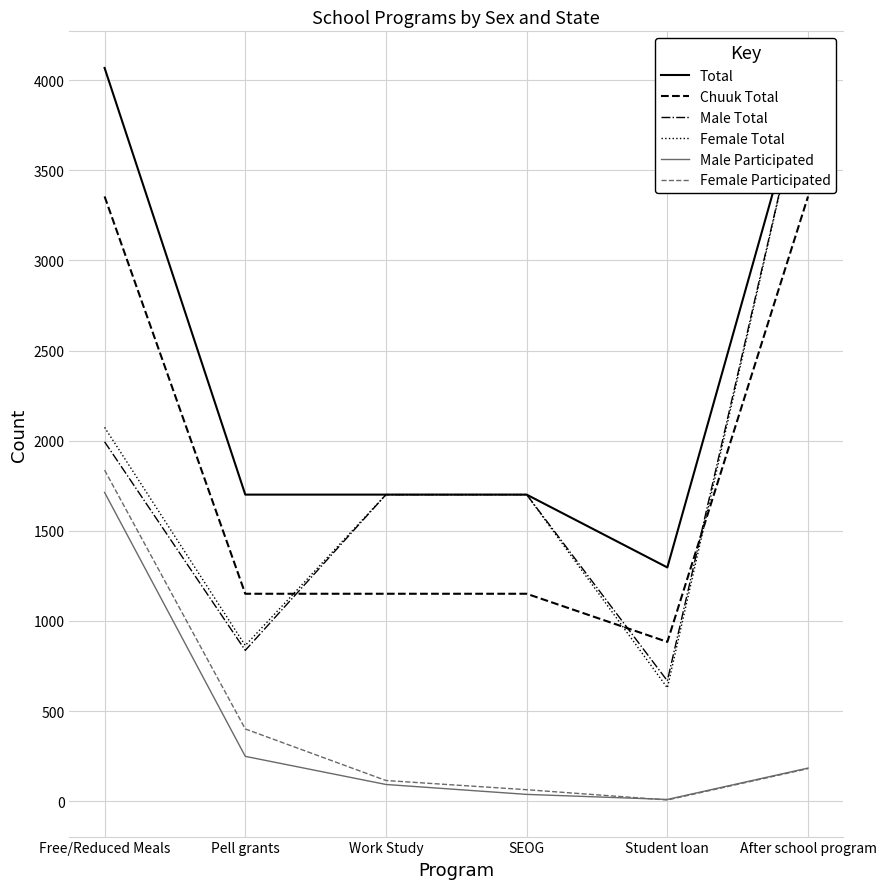

At SEOG, list the series in order from largest to smallest.

Total, Male Total, Female Total, Chuuk Total, Female Participated, Male Participated